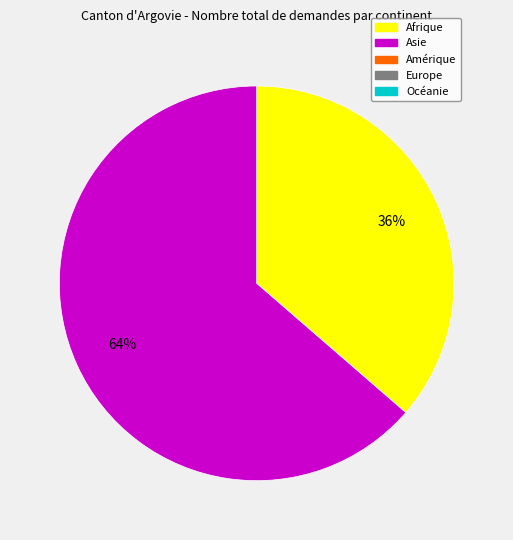

Does any single category account for the majority?

Yes